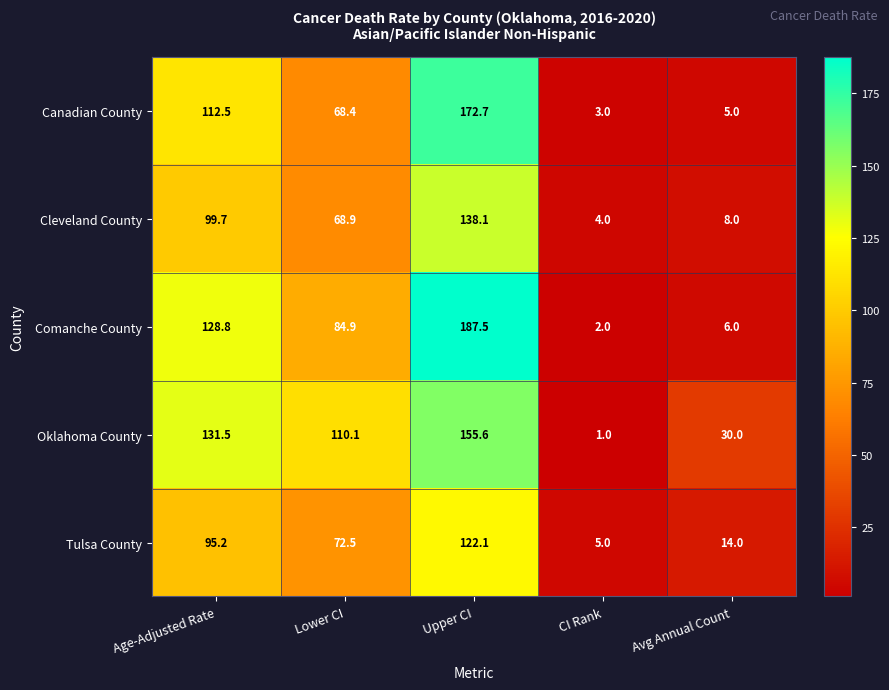

Read the Canadian County value at Upper CI.

172.7